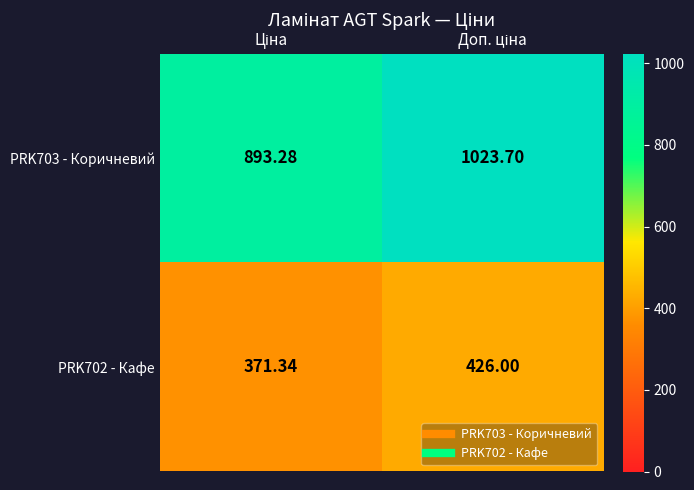

How many values in the PRK703 - Коричневий series are below 1023?

1